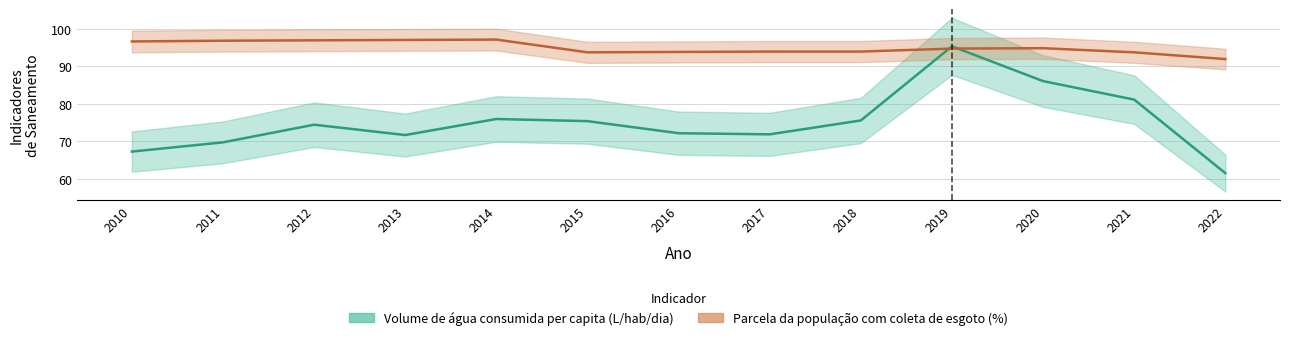

What is the average value of the Volume de água consumida per capita (L/hab/dia) series?

75.2